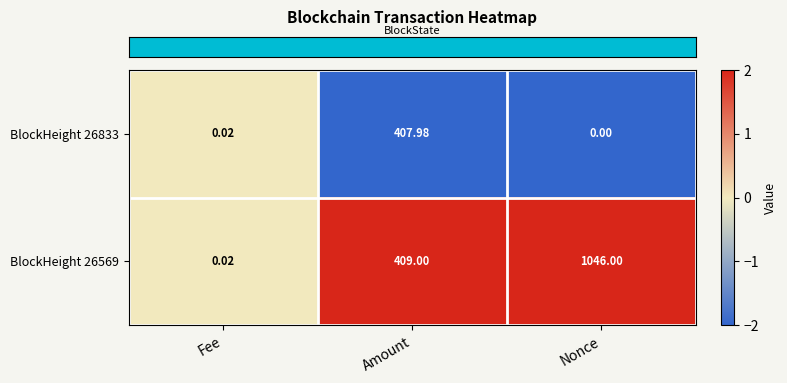

At which label does BlockHeight 26833 reach its minimum?

Nonce